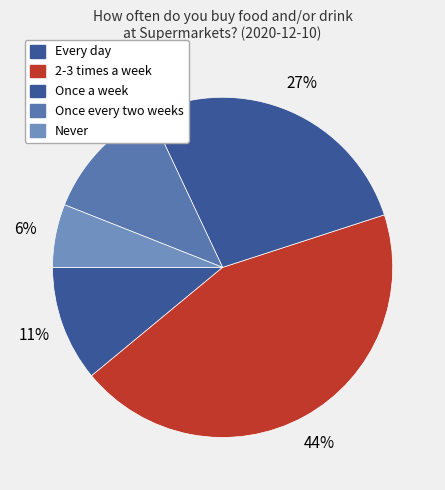

How many segments does this pie chart have?

5